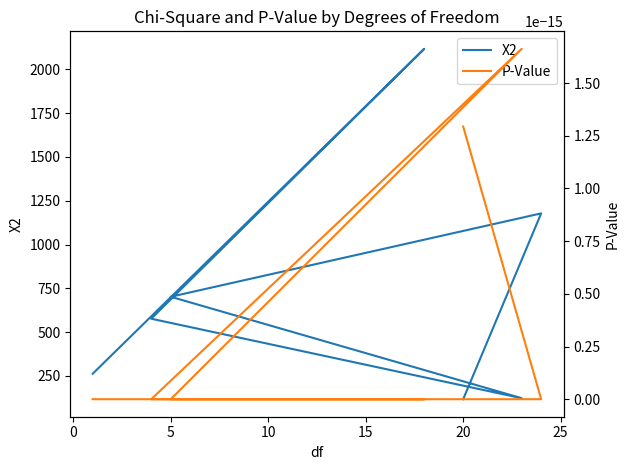

At how many categories does at least one series exceed 1539?

1